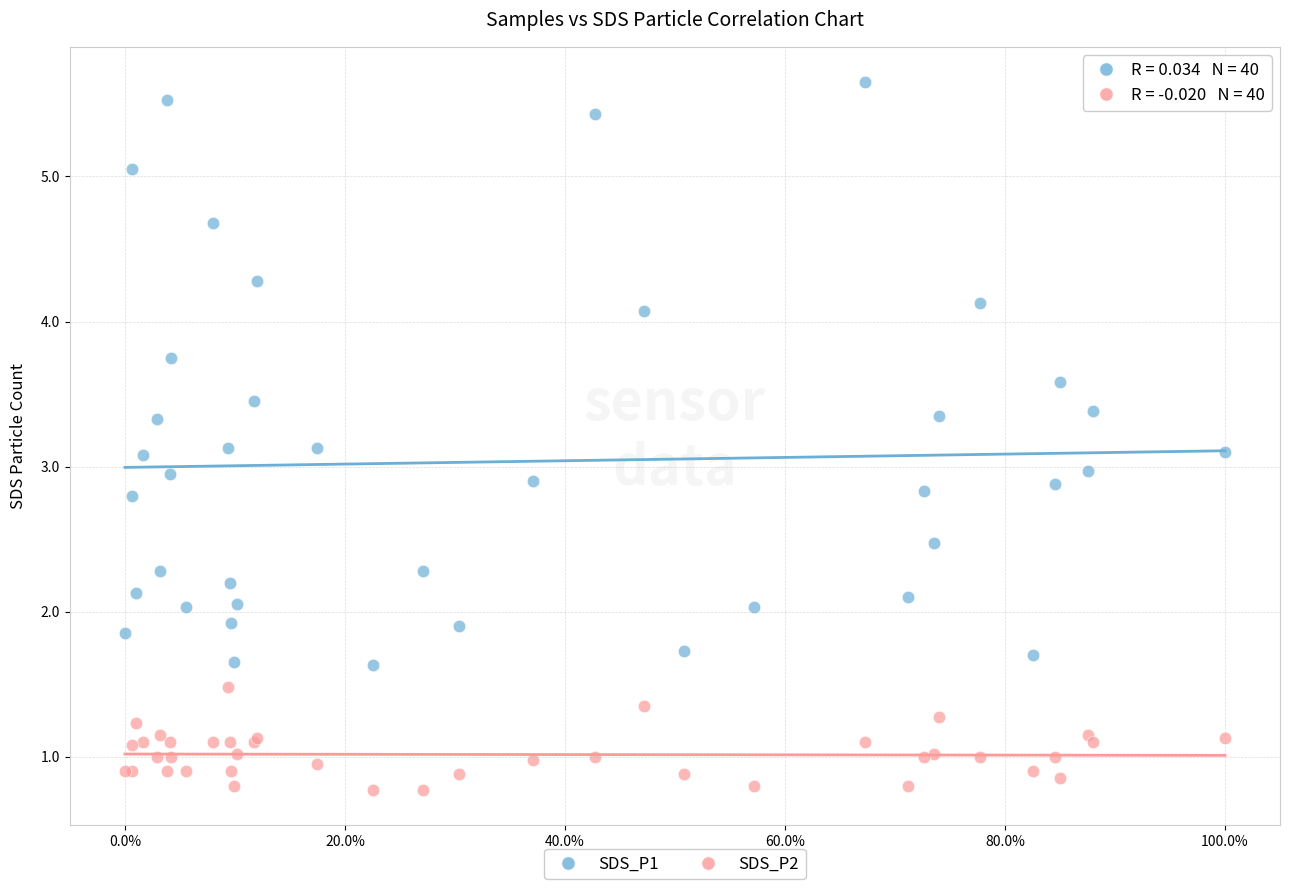

What are all the series names shown in the legend?

SDS_P1, SDS_P2